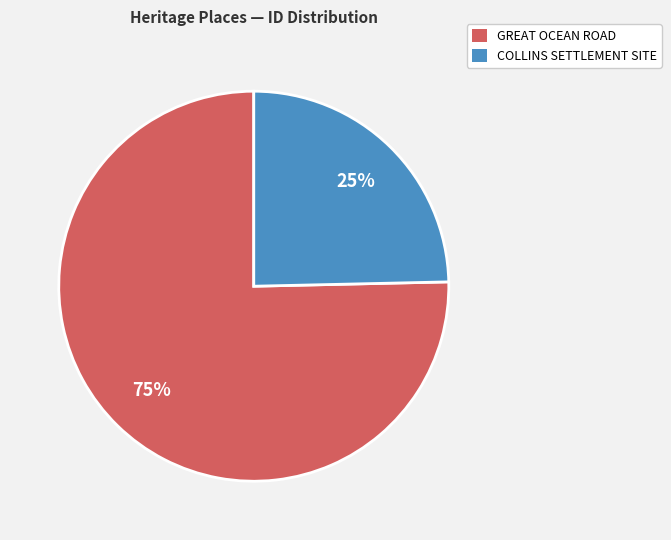

Which has a higher value, GREAT OCEAN ROAD or COLLINS SETTLEMENT SITE?

GREAT OCEAN ROAD